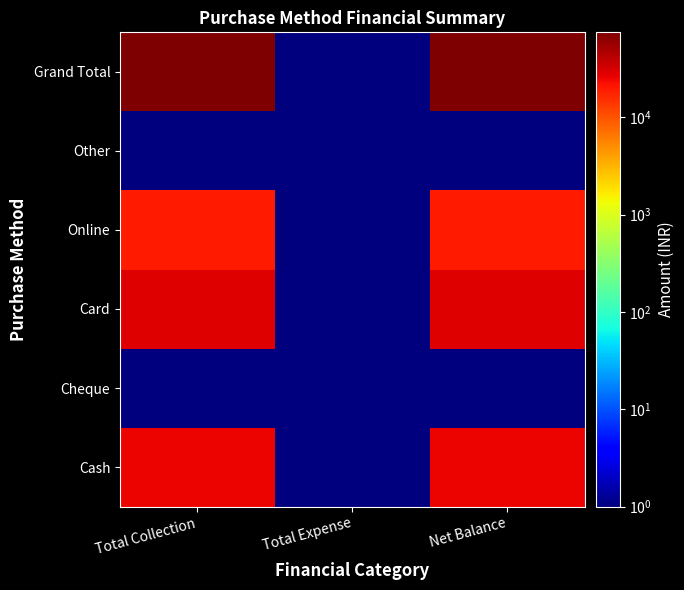

Reading left to right, extract all data points from this chart.

Cash: Total Collection=25000.0	Total Expense=0.1	Net Balance=25000.0
Cheque: Total Collection=0.1	Total Expense=0.1	Net Balance=0.1
Card: Total Collection=29500.0	Total Expense=0.1	Net Balance=29500.0
Online: Total Collection=20000.0	Total Expense=0.1	Net Balance=20000.0
Other: Total Collection=0.1	Total Expense=0.1	Net Balance=0.1
Grand Total: Total Collection=74500.0	Total Expense=0.1	Net Balance=74500.0